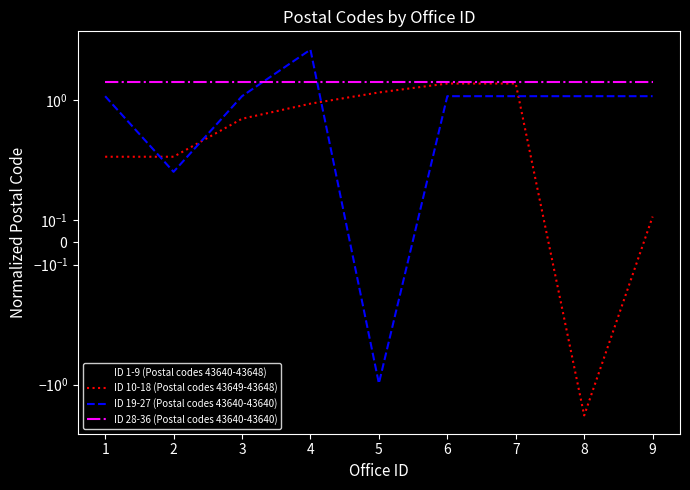

Between 4 and 2, which is larger?

4